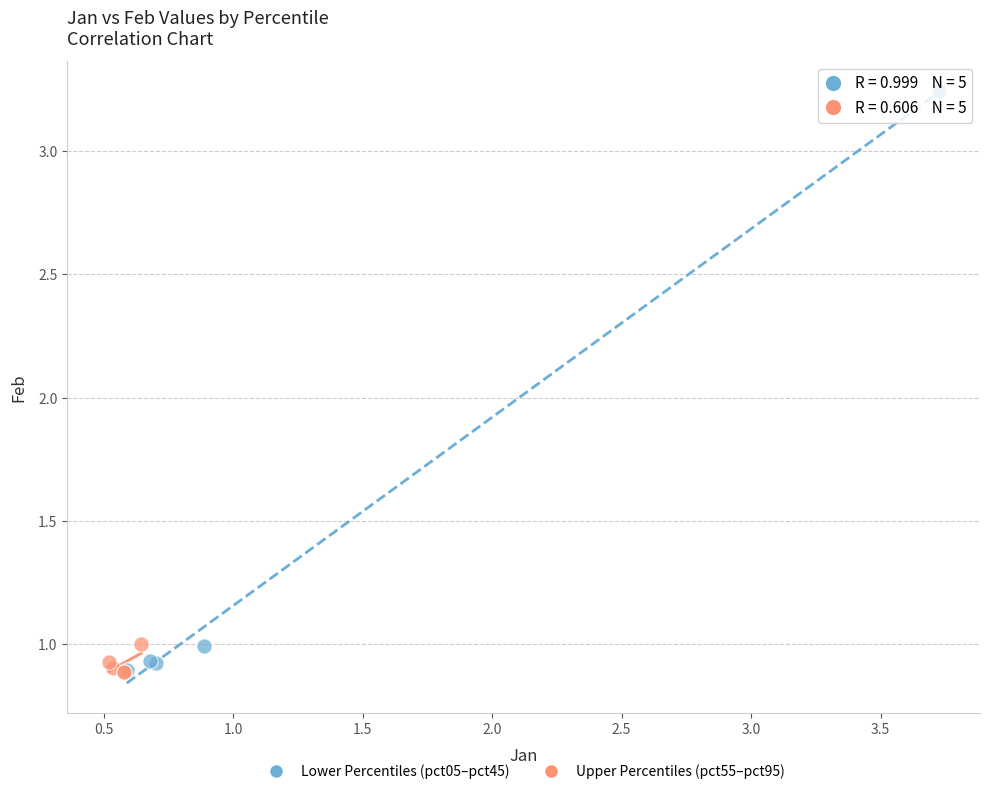

Which series has the widest spread of Y values?

Lower Percentiles (pct05–pct45)